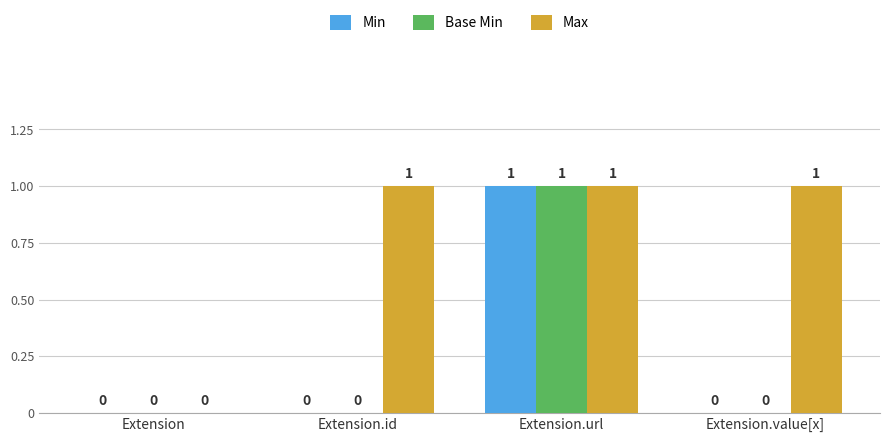

Between Extension and Extension.value[x], which series saw the biggest shift?

Max